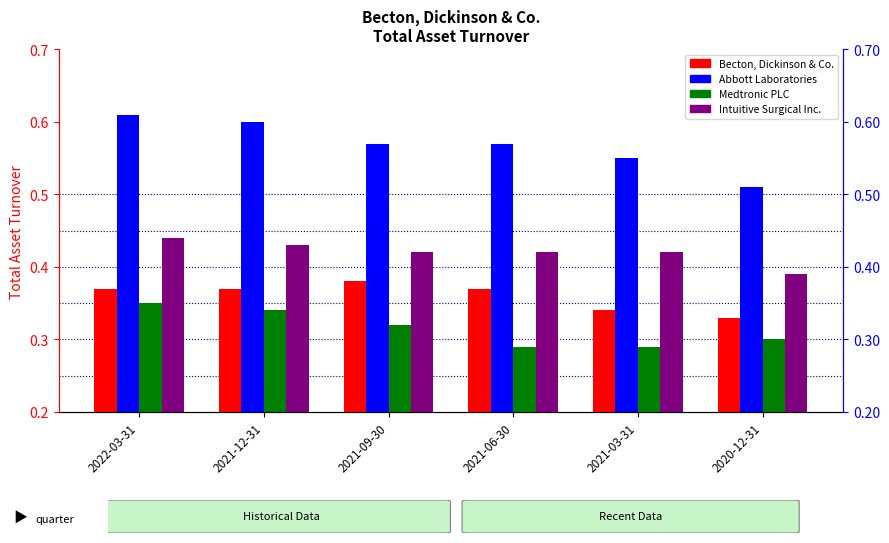

How many groups of bars are there?

6